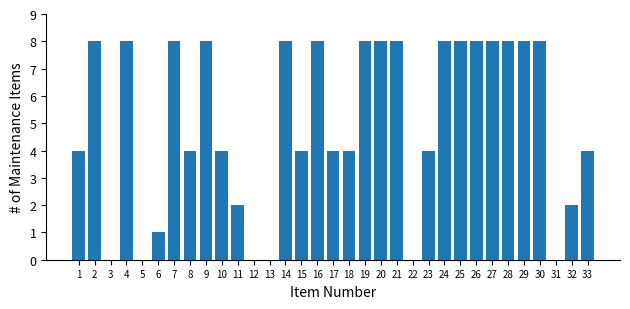

How many series are shown in this chart?

1